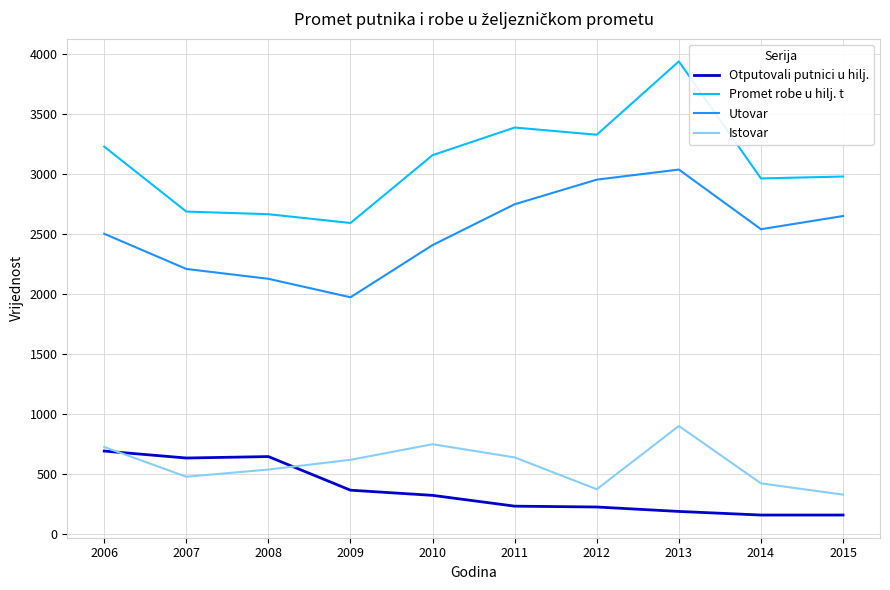

Is the value of Istovar at 2014 greater than the value of Promet robe u hilj. t at 2006?

No